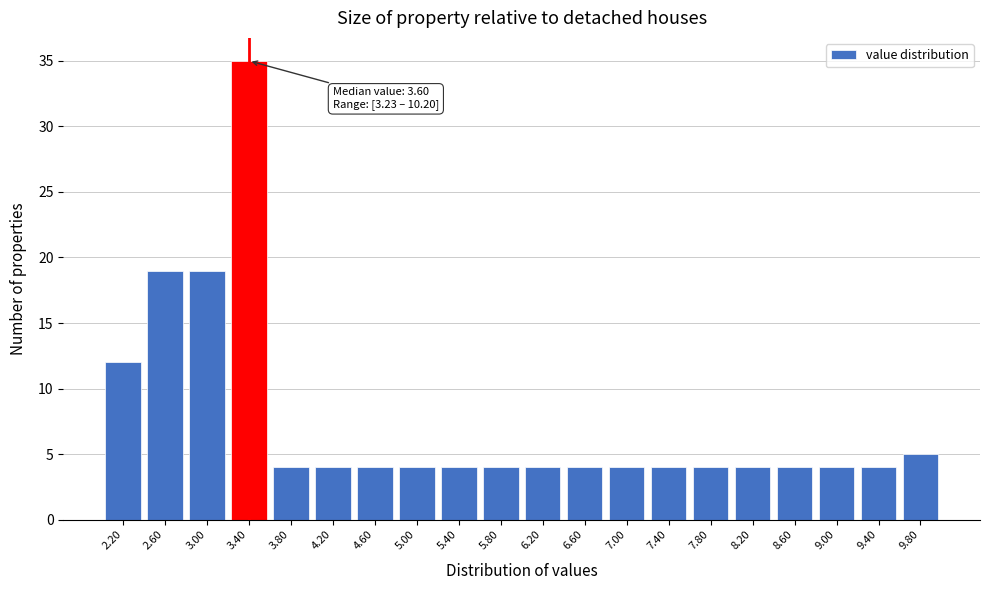

Reading right to left, list all the values displayed in this chart.

5	4	4	4	4	4	4	4	4	4	4	4	4	4	4	4	35	19	19	12